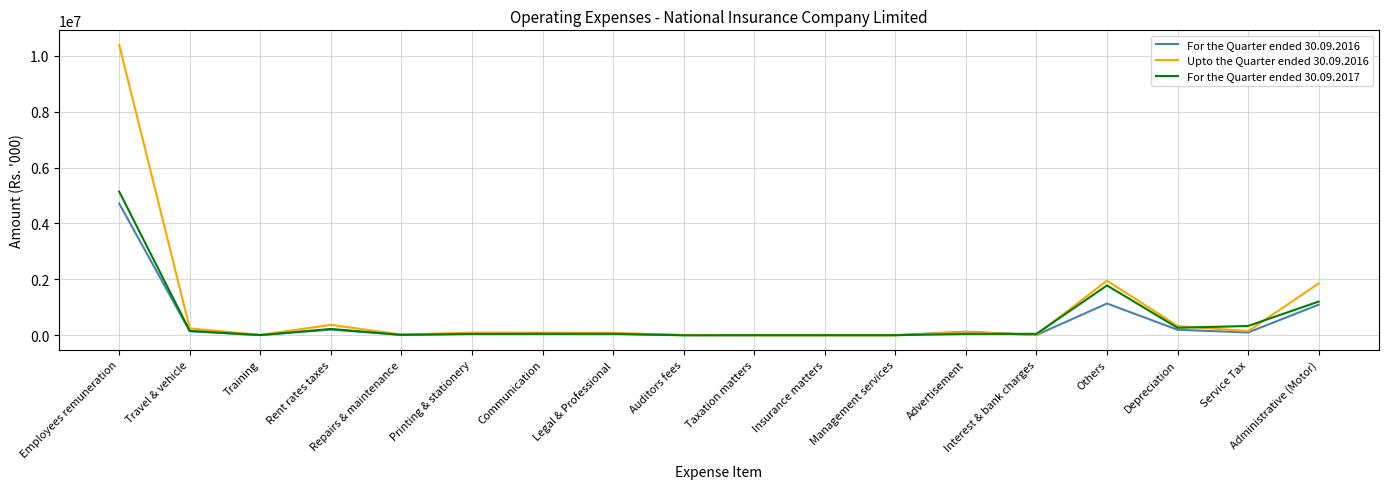

What is the total value across all series at Others?

4865477